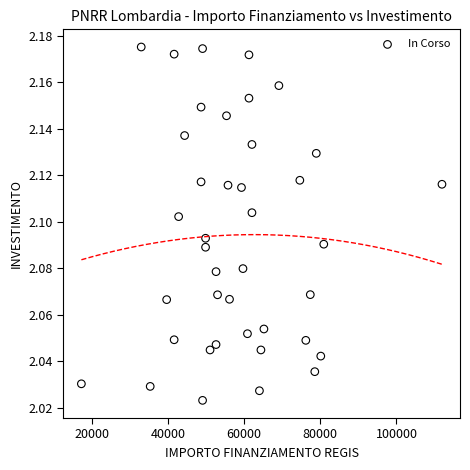

What is the range of X values (max minus min)?

94665.7